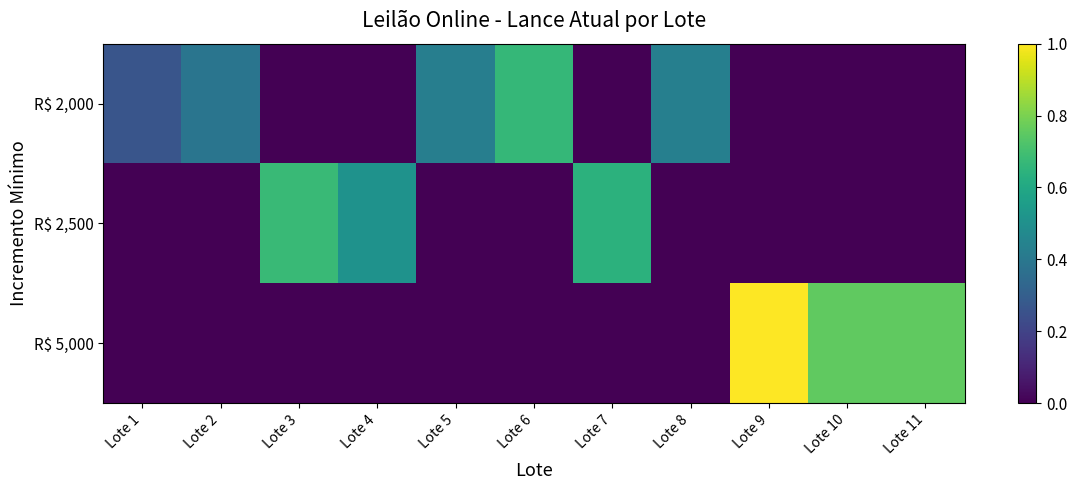

What is the total value across all series at Lote 2?

0.4